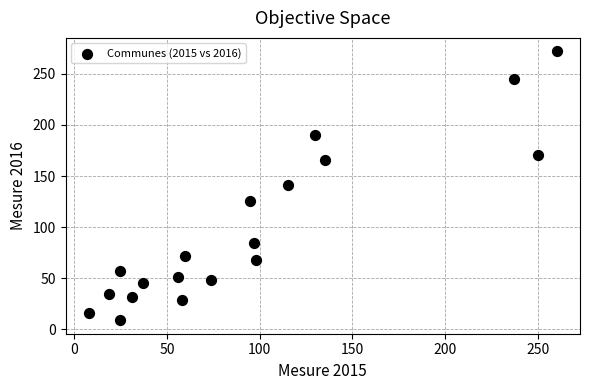

What is the range of X values (max minus min)?

252